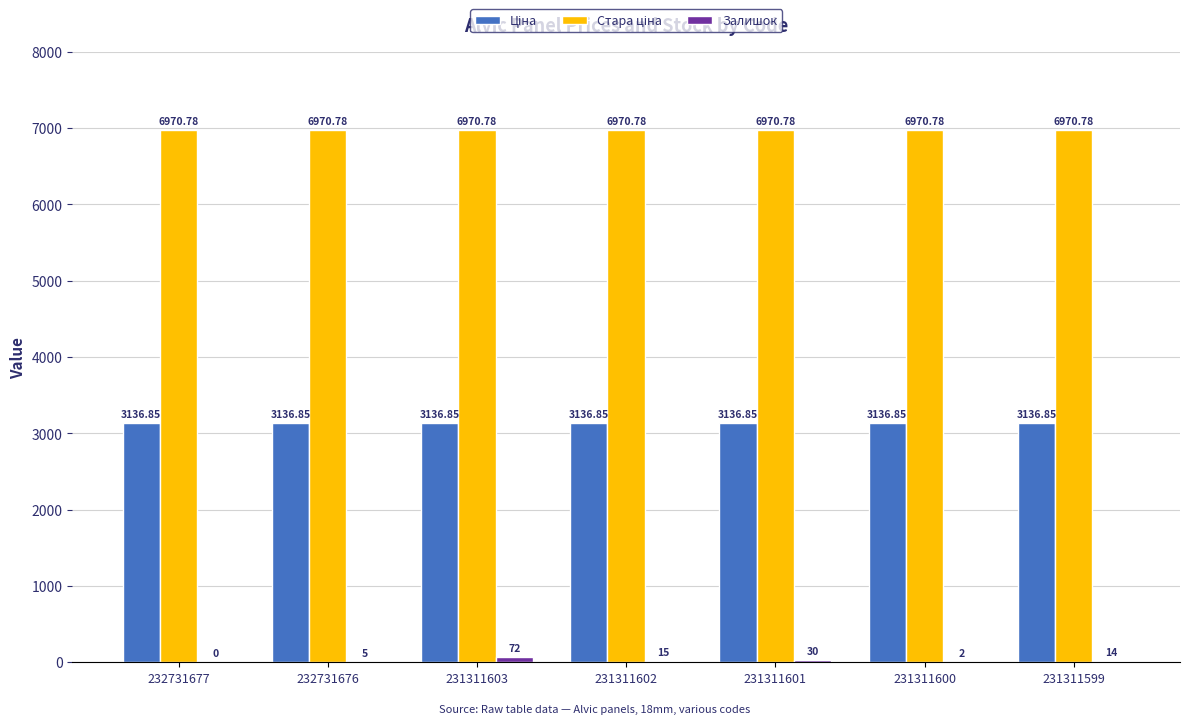

What is the total value across all series at 232731677?

10107.6